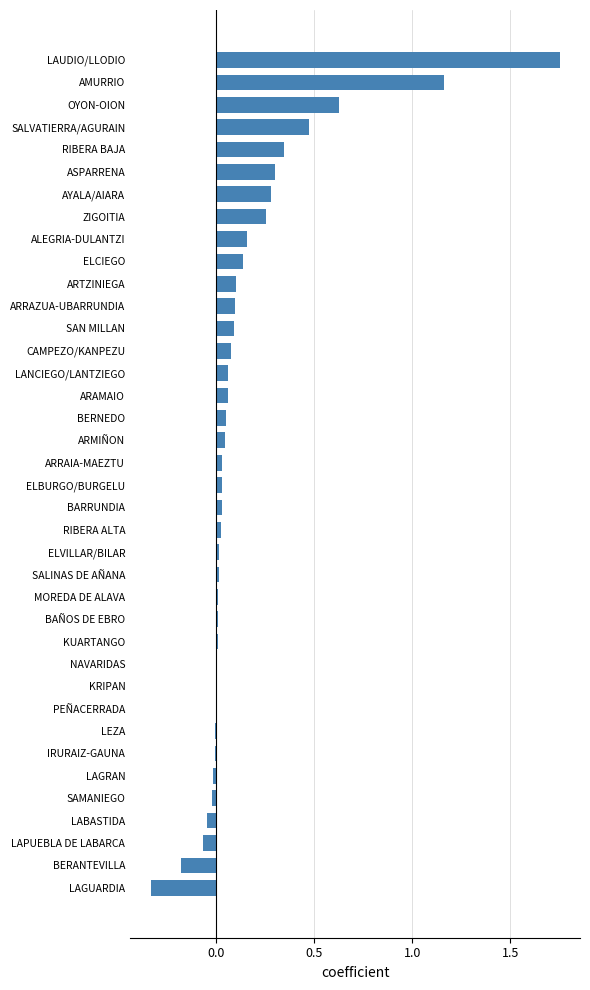

What is the sum of all values?

5.6